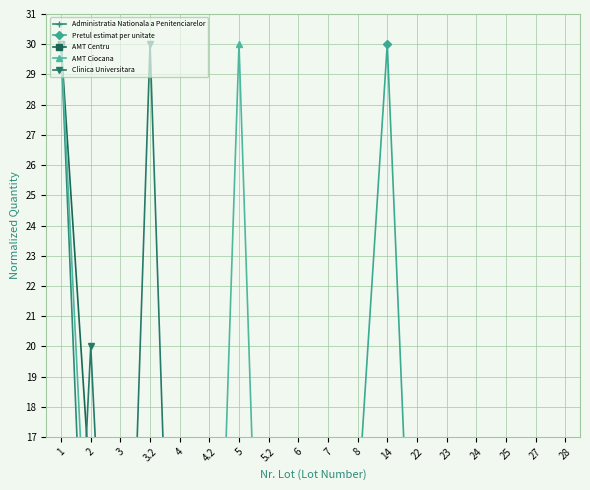

Reading left to right, transcribe all the data shown in this chart.

Administratia Nationala a Penitenciarelor: 30.0	5.7	0.8	0.1	0.0	0.5	0.0	0.0	0.0	0.0	0.0	0.0	0.0	0.6	0.2	0.0	0.0	0.0
Pretul estimat per unitate: 0.0	0.1	0.1	0.1	0.1	0.1	0.2	0.3	1.5	16.5	14.7	30.0	6.5	4.0	2.7	6.5	0.1	0.1
AMT Centru: 30.0	15.0	4.5	4.5	0.0	0.0	3.0	0.0	0.6	0.0	0.1	0.0	0.0	0.0	0.0	0.0	0.0	0.0
AMT Ciocana: 30.0	10.0	0.0	0.0	0.0	0.0	30.0	0.0	0.0	0.0	0.0	0.0	0.0	0.0	0.0	0.0	0.0	0.0
Clinica Universitara: 0.0	20.0	0.0	30.0	0.0	0.0	0.0	0.0	0.0	0.1	0.1	0.0	0.0	0.0	0.1	0.0	0.0	0.0